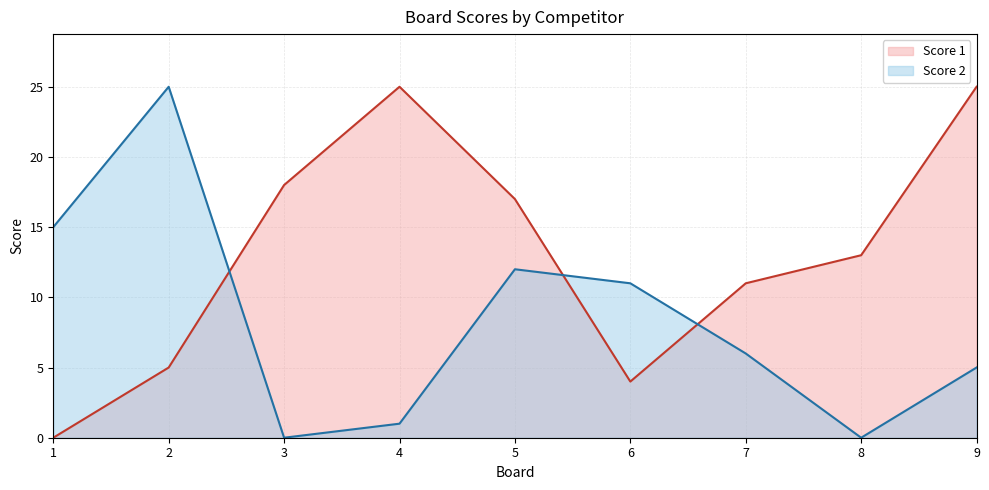

What is the greatest value displayed?

25